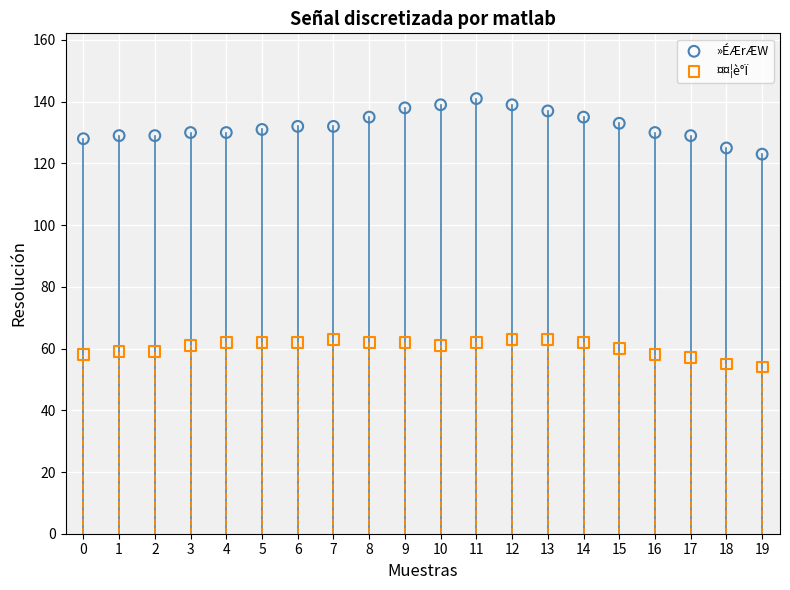

Across all series, what Y value is closest to 97?

123